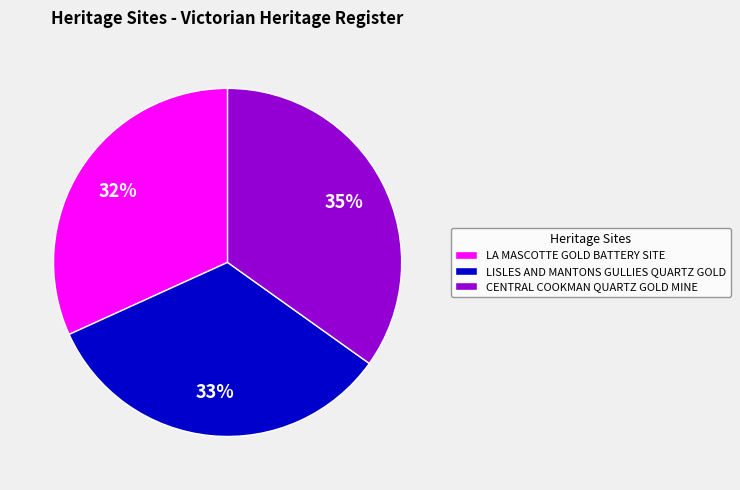

How many segments does this pie chart have?

3